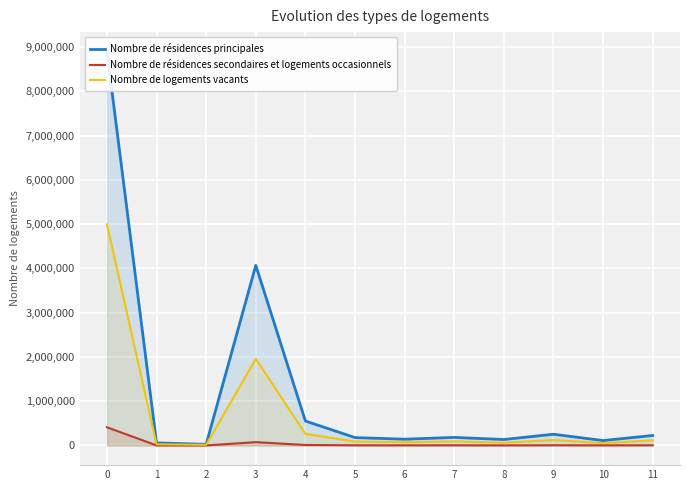

True or false: Nombre de logements vacants has a value of 18386 at 5.

False